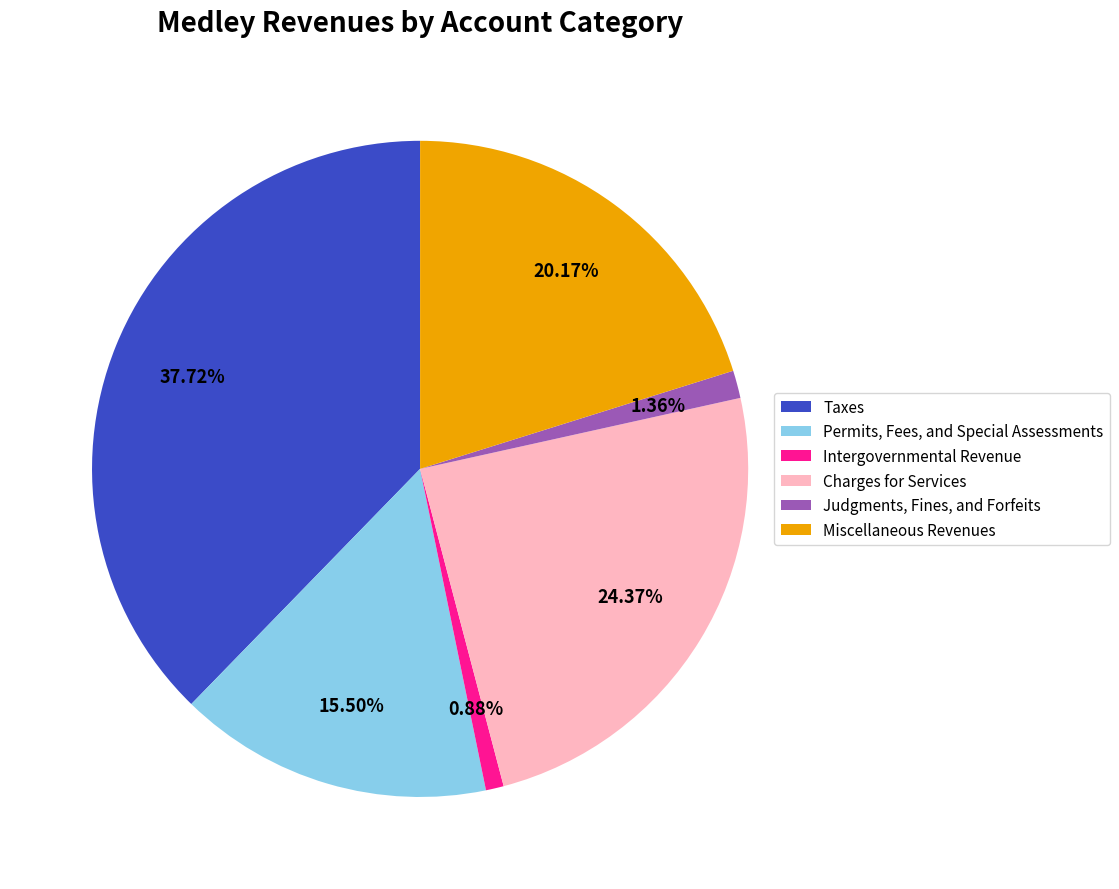

To the nearest percent, what is the average slice percentage?

17%